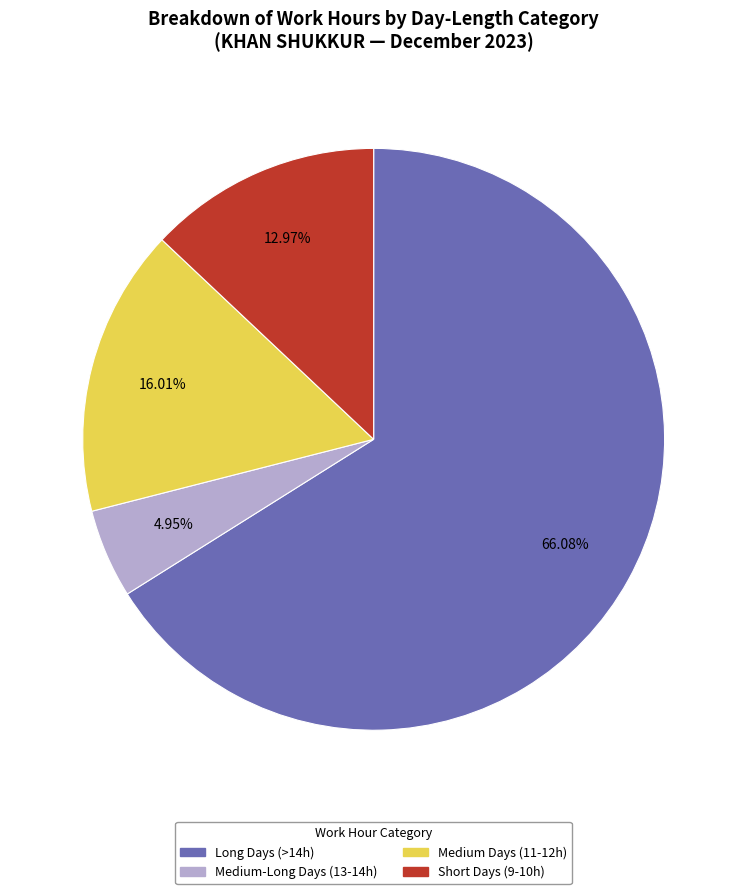

Approximately how many times larger is the value at Medium Days (11-12h) compared to Medium-Long Days (13-14h)?

3.2